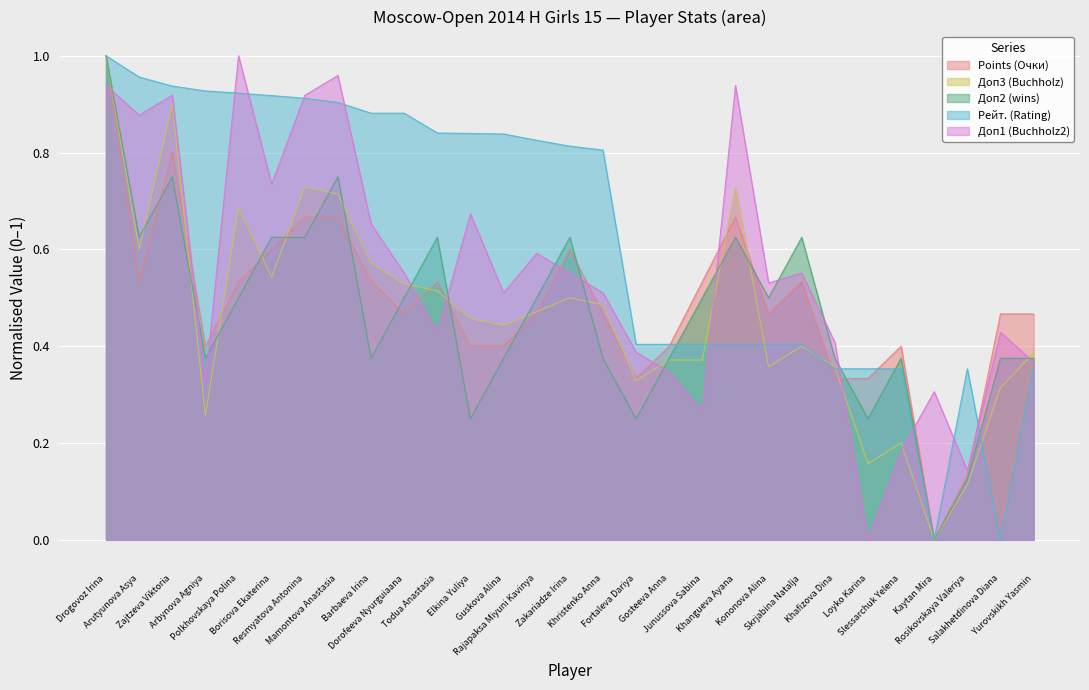

How many interior local peaks does the Доп2 (wins) series have?

7